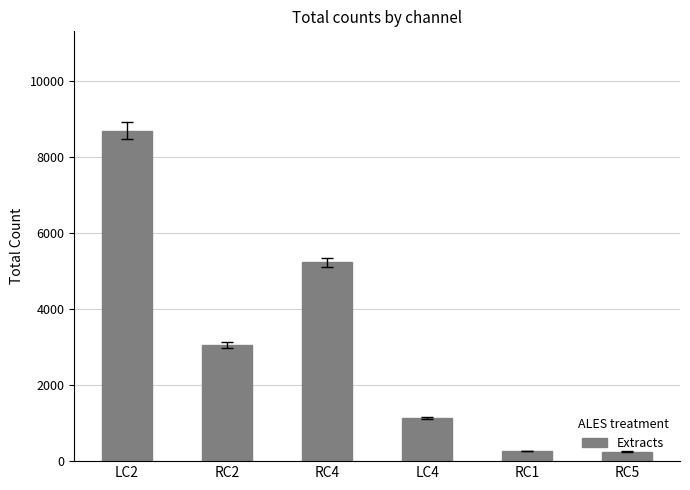

What is the label of the 2nd bar from the left?

RC2